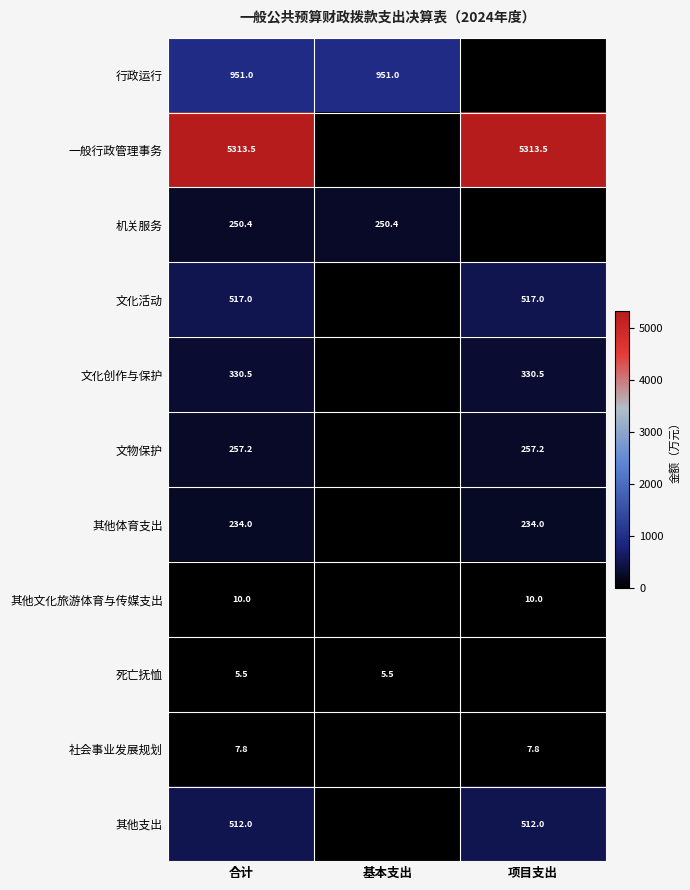

What is the difference between the highest and lowest values at 合计?

5308.0